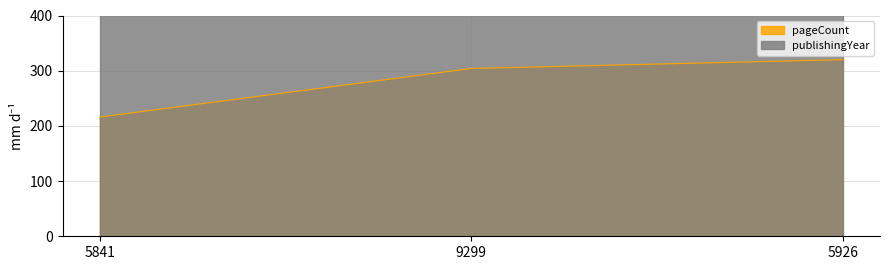

Rank the categories by value from highest to lowest.

5926, 9299, 5841